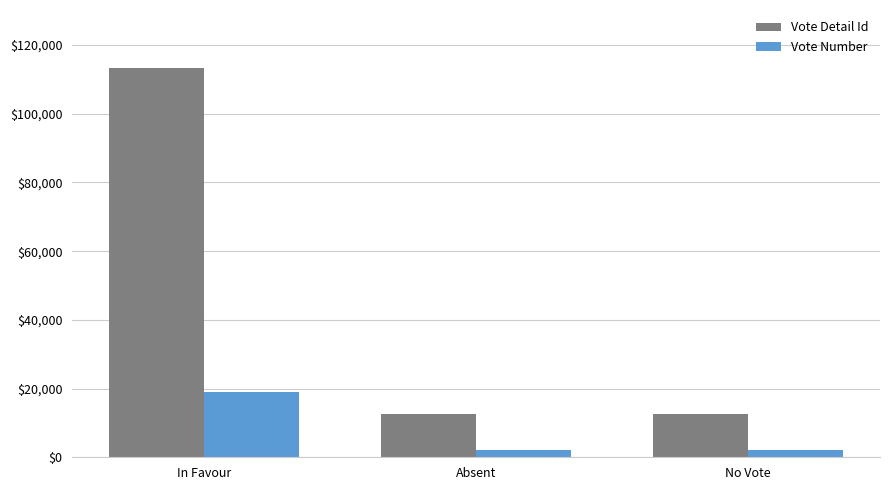

Which category has the highest value in the Vote Detail Id series?

In Favour